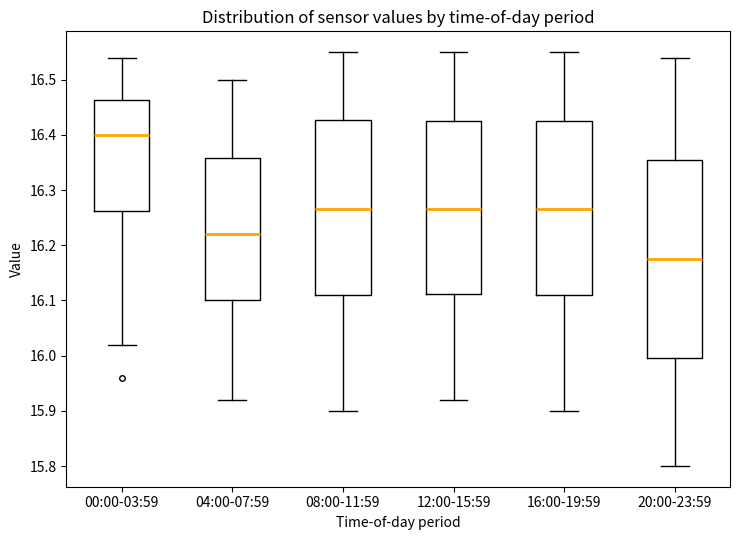

Which box has the highest median line?

00:00-03:59